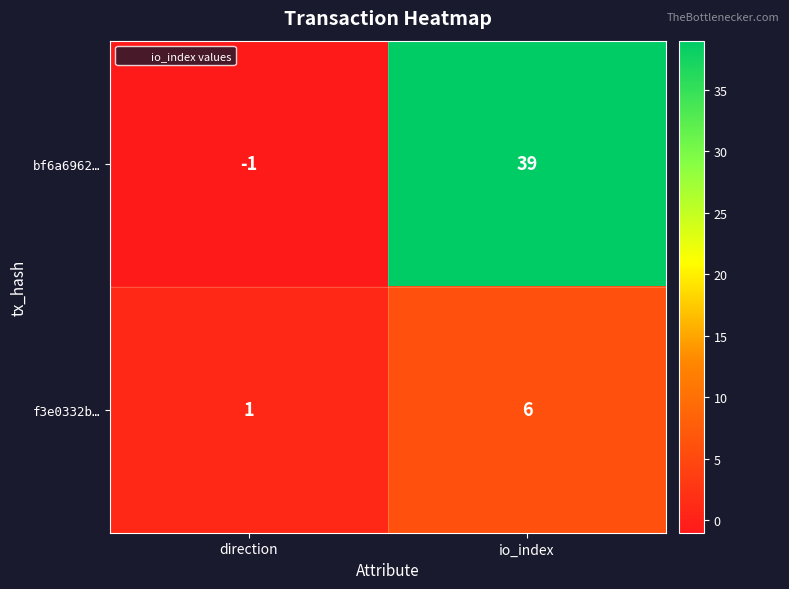

Reading left to right, list all the values displayed in this chart.

bf6a6962…: -1	39
f3e0332b…: 1	6